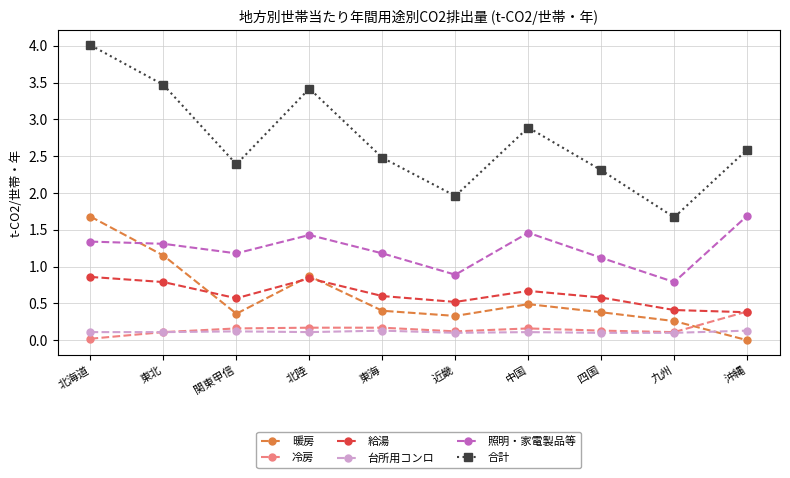

True or false: 照明・家電製品等 has a value of 0.6 at 北海道.

False